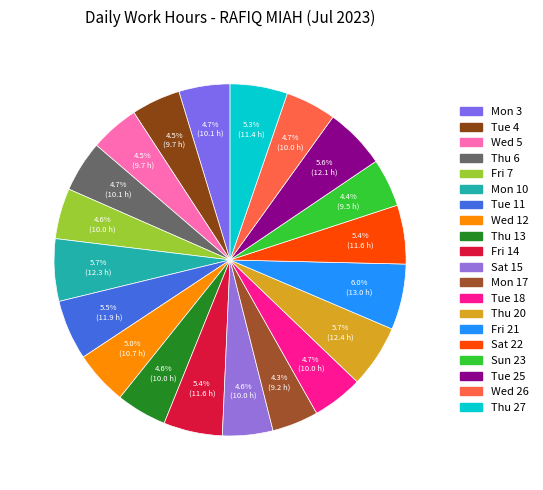

What percentage is the Wed 26 slice, to the nearest percent?

5%